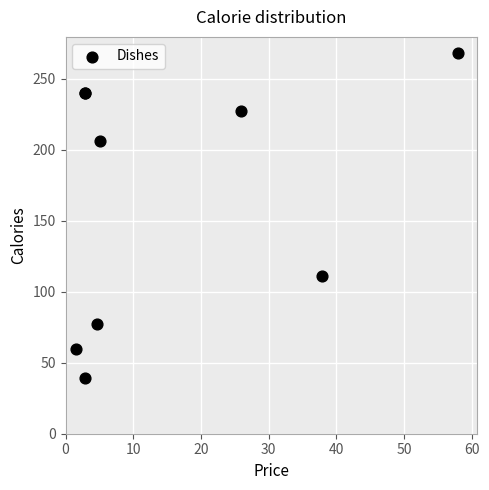

What Y value in the scatter plot is closest to 153?

111